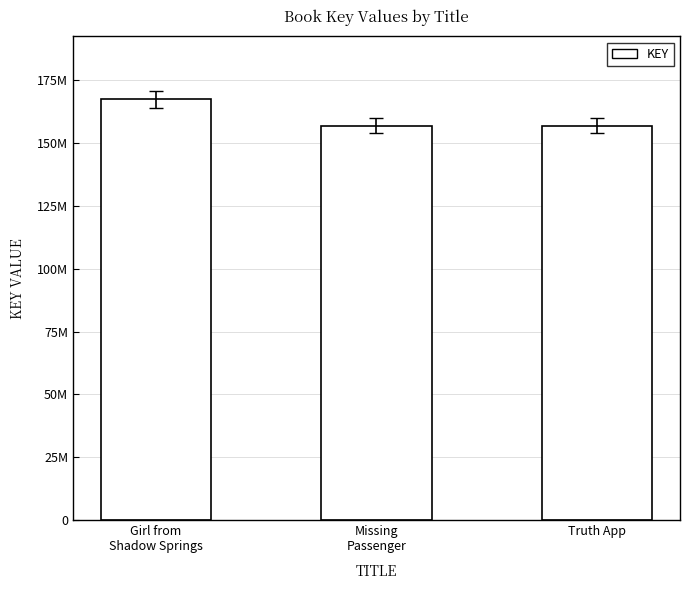

List the labels in order of value, largest first.

Girl from
Shadow Springs, Missing
Passenger, Truth App